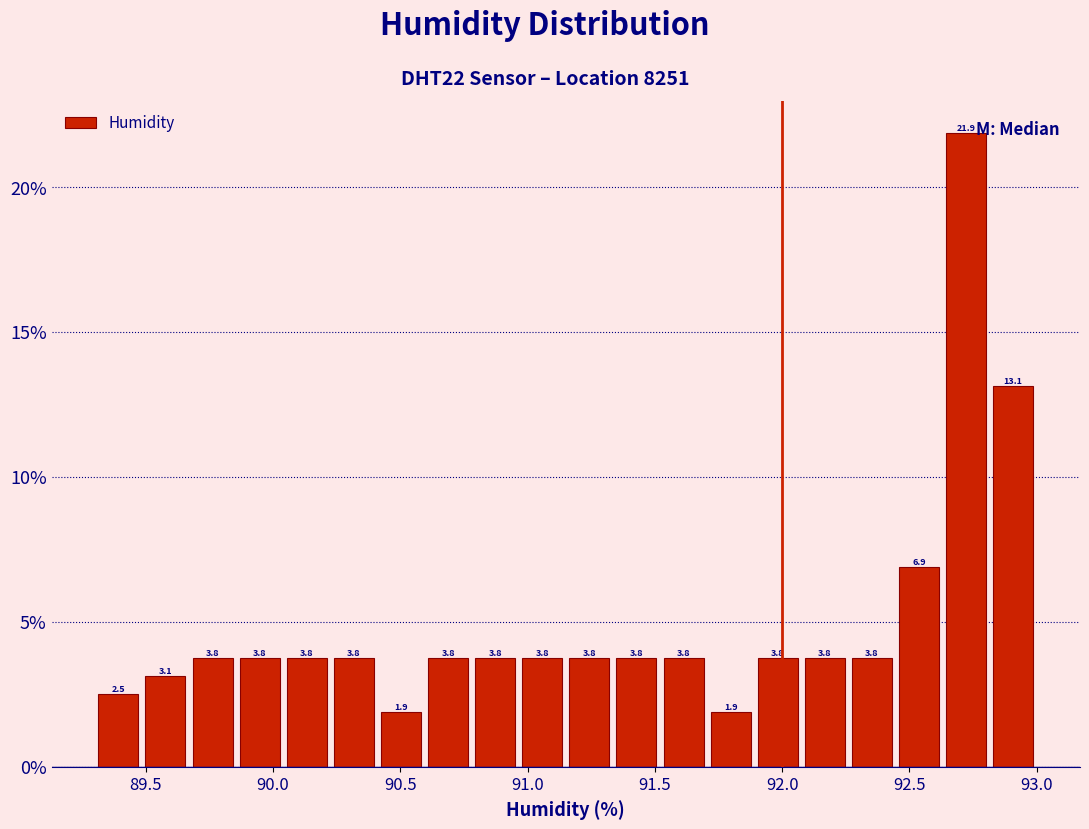

Around what value on the x-axis is the tallest bar? Give the approximate position of its centre, as read against the axis.

92.70